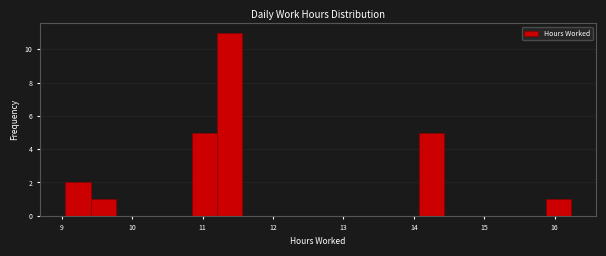

Read against the x-axis, roughly where is the centre of the tallest bar?

11.4